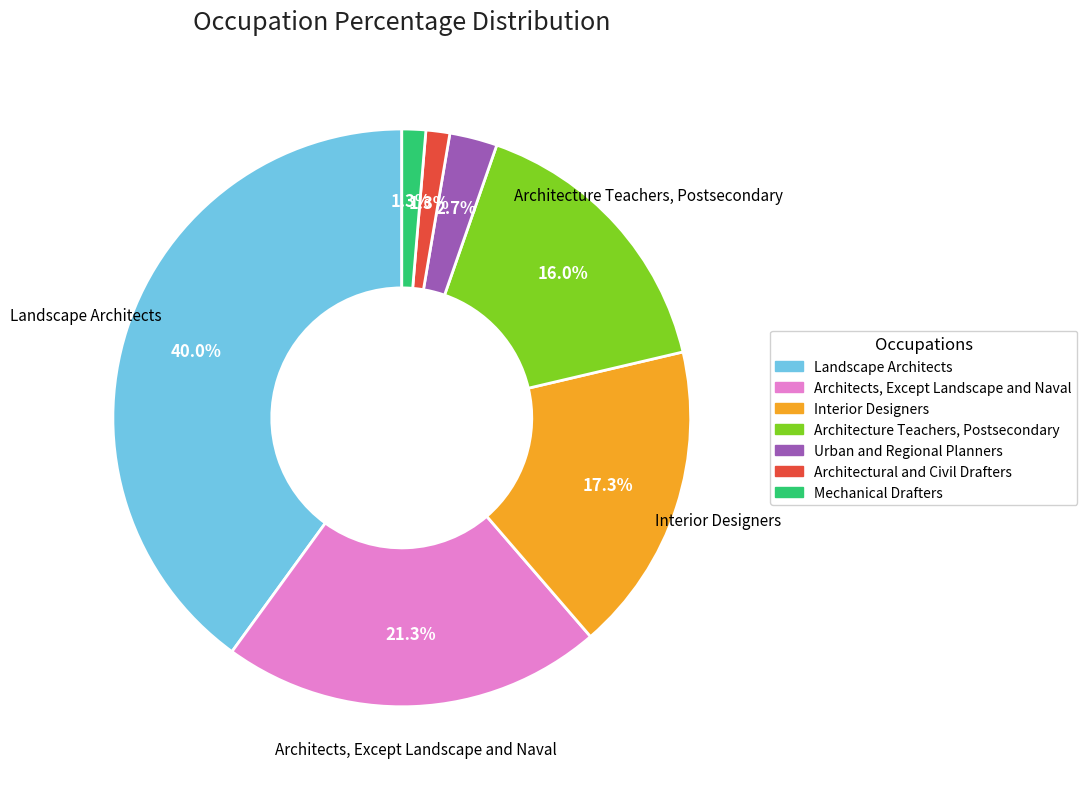

Between Architecture Teachers, Postsecondary and Mechanical Drafters, which is larger?

Architecture Teachers, Postsecondary